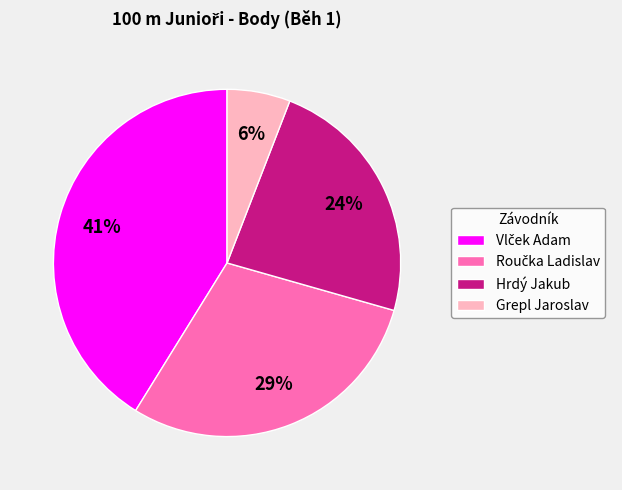

True or false: Hrdý Jakub accounts for 11% of the total.

False